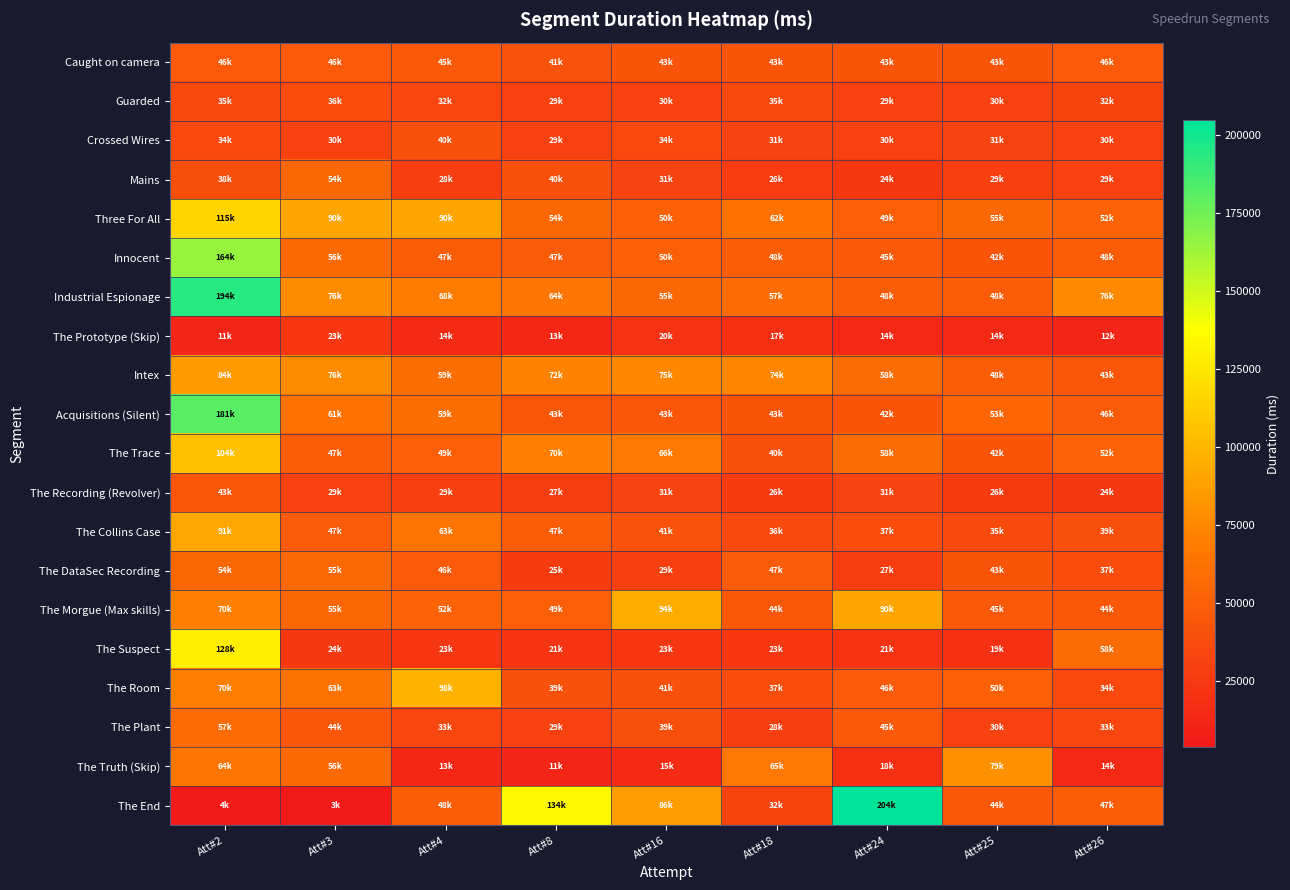

Reading right to left, what are all the values shown in this chart?

Caught on camera: Att#26=46162	Att#25=43072	Att#24=43144	Att#18=43015	Att#16=43192	Att#8=41672	Att#4=45632	Att#3=46496	Att#2=46360
Guarded: Att#26=32378	Att#25=30096	Att#24=29674	Att#18=35704	Att#16=30000	Att#8=29743	Att#4=32799	Att#3=36847	Att#2=35624
Crossed Wires: Att#26=30172	Att#25=31487	Att#24=30213	Att#18=31528	Att#16=34738	Att#8=29640	Att#4=40753	Att#3=30473	Att#2=34432
Mains: Att#26=29888	Att#25=29312	Att#24=24384	Att#18=26924	Att#16=31131	Att#8=40080	Att#4=28116	Att#3=54735	Att#2=38295
Three For All: Att#26=52995	Att#25=55054	Att#24=49838	Att#18=62219	Att#16=50169	Att#8=54767	Att#4=90282	Att#3=90282	Att#2=115263
Innocent: Att#26=48122	Att#25=42361	Att#24=45807	Att#18=48514	Att#16=50480	Att#8=47043	Att#4=47919	Att#3=56632	Att#2=164615
Industrial Espionage: Att#26=76567	Att#25=48176	Att#24=48466	Att#18=57645	Att#16=55024	Att#8=64101	Att#4=68117	Att#3=76902	Att#2=194207
The Prototype (Skip): Att#26=12182	Att#25=14318	Att#24=14047	Att#18=17772	Att#16=20511	Att#8=13648	Att#4=14843	Att#3=23824	Att#2=11480
Intex: Att#26=43737	Att#25=48474	Att#24=58224	Att#18=74860	Att#16=75661	Att#8=72016	Att#4=59791	Att#3=76728	Att#2=84759
Acquisitions (Silent): Att#26=46950	Att#25=53488	Att#24=42216	Att#18=43056	Att#16=43875	Att#8=43887	Att#4=59152	Att#3=61728	Att#2=181711
The Trace: Att#26=52760	Att#25=42607	Att#24=58439	Att#18=40623	Att#16=66791	Att#8=70465	Att#4=49340	Att#3=47743	Att#2=104311
The Recording (Revolver): Att#26=24107	Att#25=26168	Att#24=31180	Att#18=26240	Att#16=31688	Att#8=27518	Att#4=29187	Att#3=29608	Att#2=43856
The Collins Case: Att#26=39238	Att#25=35760	Att#24=37649	Att#18=36544	Att#16=41840	Att#8=47872	Att#4=63264	Att#3=47127	Att#2=91392
The DataSec Recording: Att#26=37959	Att#25=43391	Att#24=27627	Att#18=47223	Att#16=29047	Att#8=25976	Att#4=46572	Att#3=55776	Att#2=54711
The Morgue (Max skills): Att#26=44928	Att#25=45672	Att#24=90735	Att#18=44694	Att#16=94384	Att#8=49616	Att#4=52771	Att#3=55240	Att#2=70728
The Suspect: Att#26=58151	Att#25=19165	Att#24=21152	Att#18=23794	Att#16=23495	Att#8=21808	Att#4=23233	Att#3=24207	Att#2=128679
The Room: Att#26=34827	Att#25=50082	Att#24=46120	Att#18=37424	Att#16=41169	Att#8=39759	Att#4=98347	Att#3=63041	Att#2=70215
The Plant: Att#26=33432	Att#25=30688	Att#24=45967	Att#18=28442	Att#16=39366	Att#8=29848	Att#4=33683	Att#3=44303	Att#2=57480
The Truth (Skip): Att#26=14454	Att#25=79625	Att#24=18463	Att#18=65349	Att#16=15240	Att#8=11867	Att#4=13584	Att#3=56696	Att#2=64334
The End: Att#26=47558	Att#25=44734	Att#24=204576	Att#18=32616	Att#16=86111	Att#8=134076	Att#4=48956	Att#3=3591	Att#2=4713